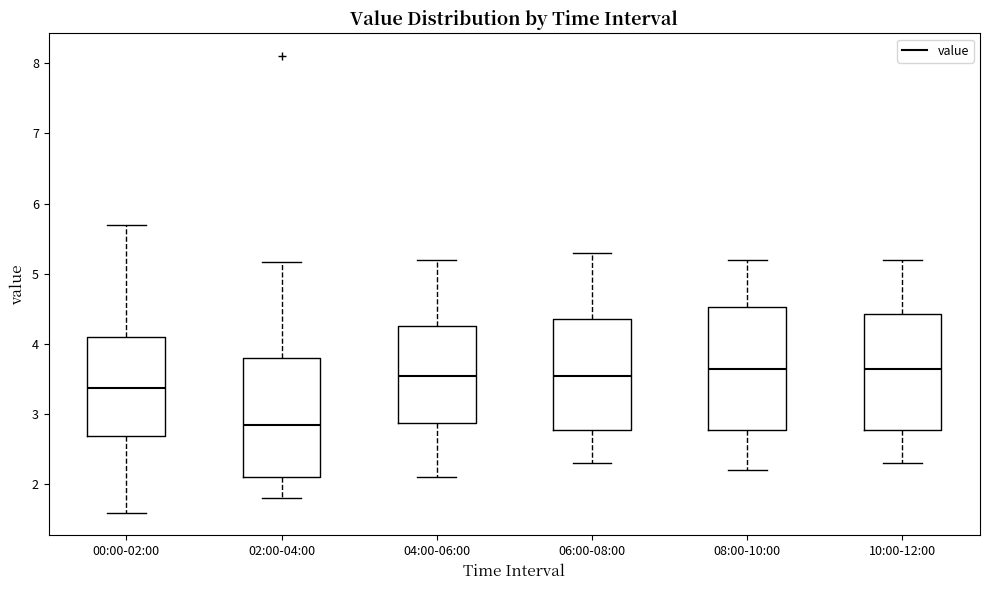

Reading left to right, read every box against the y-axis: the position of its median line, the range the box covers, and the ends of its whiskers. The values are not printed on the chart, so give them approximately, as read against the axis.

00:00-02:00: median 3.4, box 2.7 to 4.1, whiskers 1.6 to 5.7
02:00-04:00: median 2.9, box 2.1 to 3.8, whiskers 1.8 to 5.2
04:00-06:00: median 3.6, box 2.9 to 4.3, whiskers 2.1 to 5.2
06:00-08:00: median 3.6, box 2.8 to 4.4, whiskers 2.3 to 5.3
08:00-10:00: median 3.7, box 2.8 to 4.5, whiskers 2.2 to 5.2
10:00-12:00: median 3.7, box 2.8 to 4.4, whiskers 2.3 to 5.2